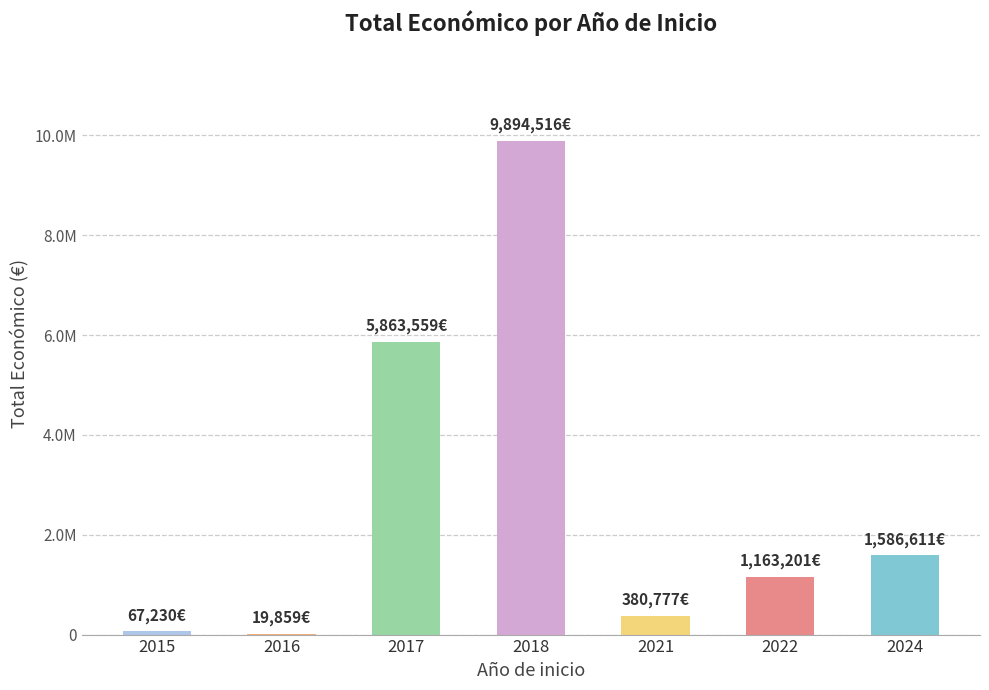

What is the average value?

2710822